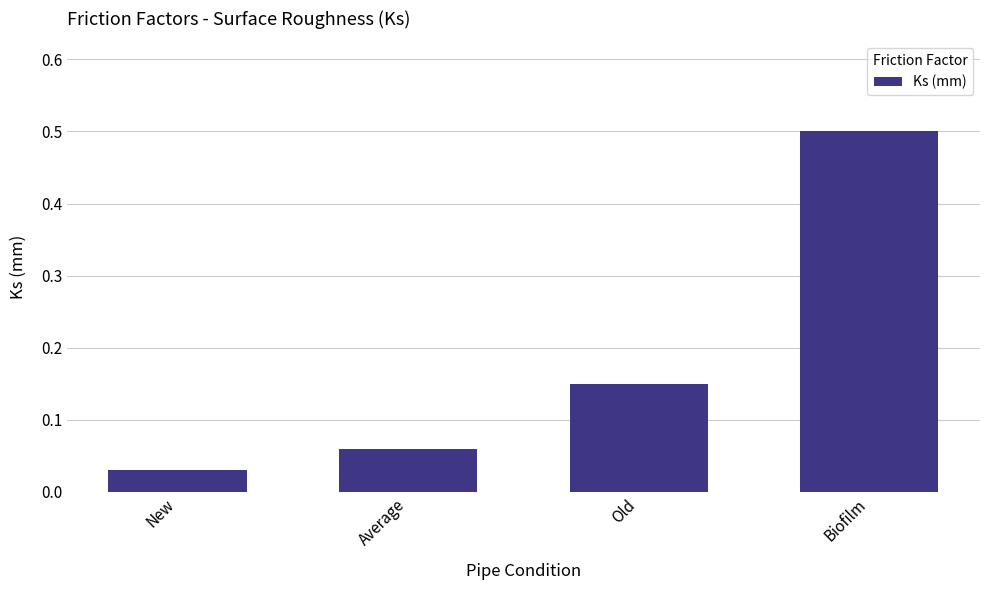

Between New and Biofilm, which is larger?

Biofilm